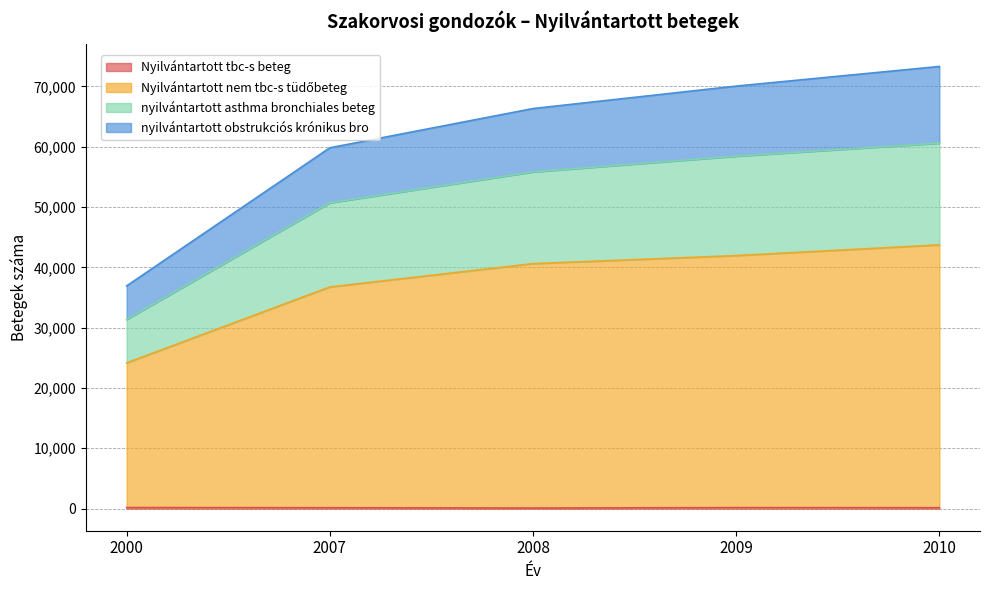

How many categories are shown in the chart?

5